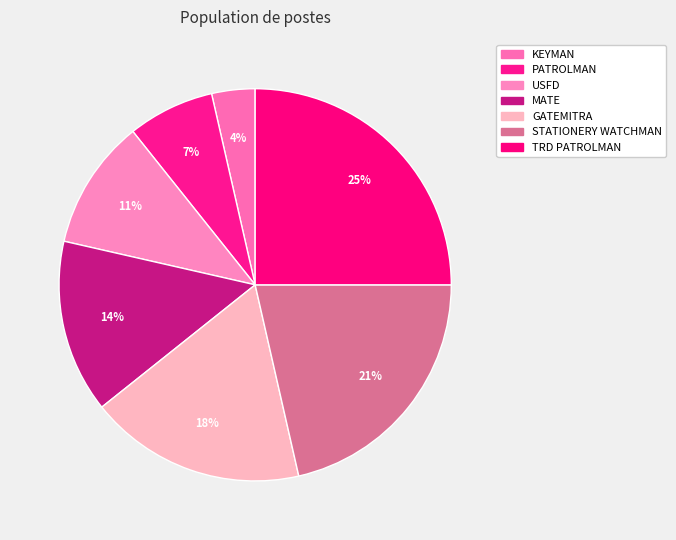

True or false: GATEMITRA accounts for 24% of the total.

False